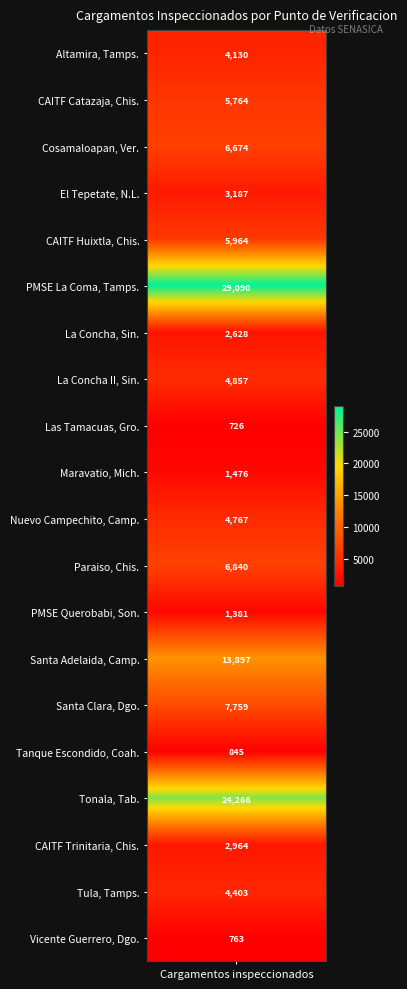

List the labels in order of value, smallest first.

Las Tamacuas, Gro., Vicente Guerrero, Dgo., Tanque Escondido, Coah., PMSE Querobabi, Son., Maravatio, Mich., La Concha, Sin., CAITF Trinitaria, Chis., El Tepetate, N.L., Altamira, Tamps., Tula, Tamps., Nuevo Campechito, Camp., La Concha II, Sin., CAITF Catazaja, Chis., CAITF Huixtla, Chis., Cosamaloapan, Ver., Paraiso, Chis., Santa Clara, Dgo., Santa Adelaida, Camp., Tonala, Tab., PMSE La Coma, Tamps.